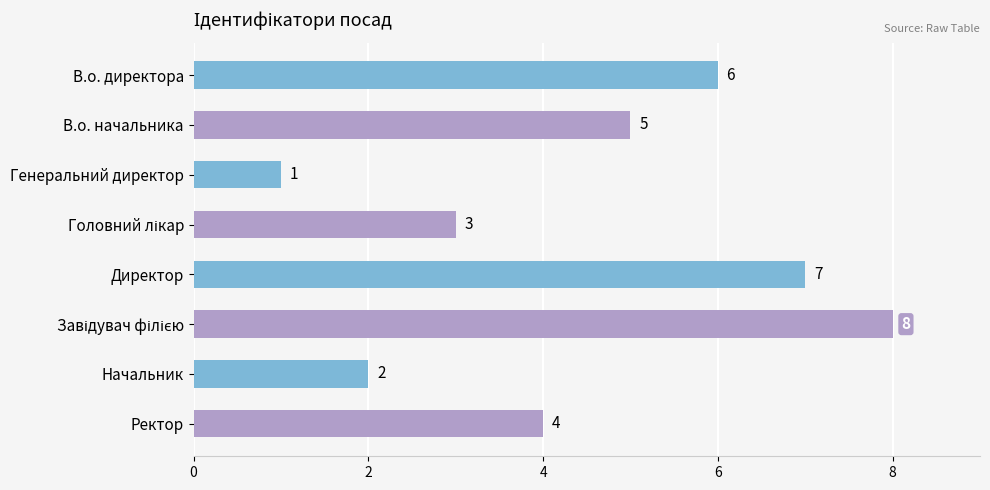

Between В.о. начальника and Ректор, which is larger?

В.о. начальника